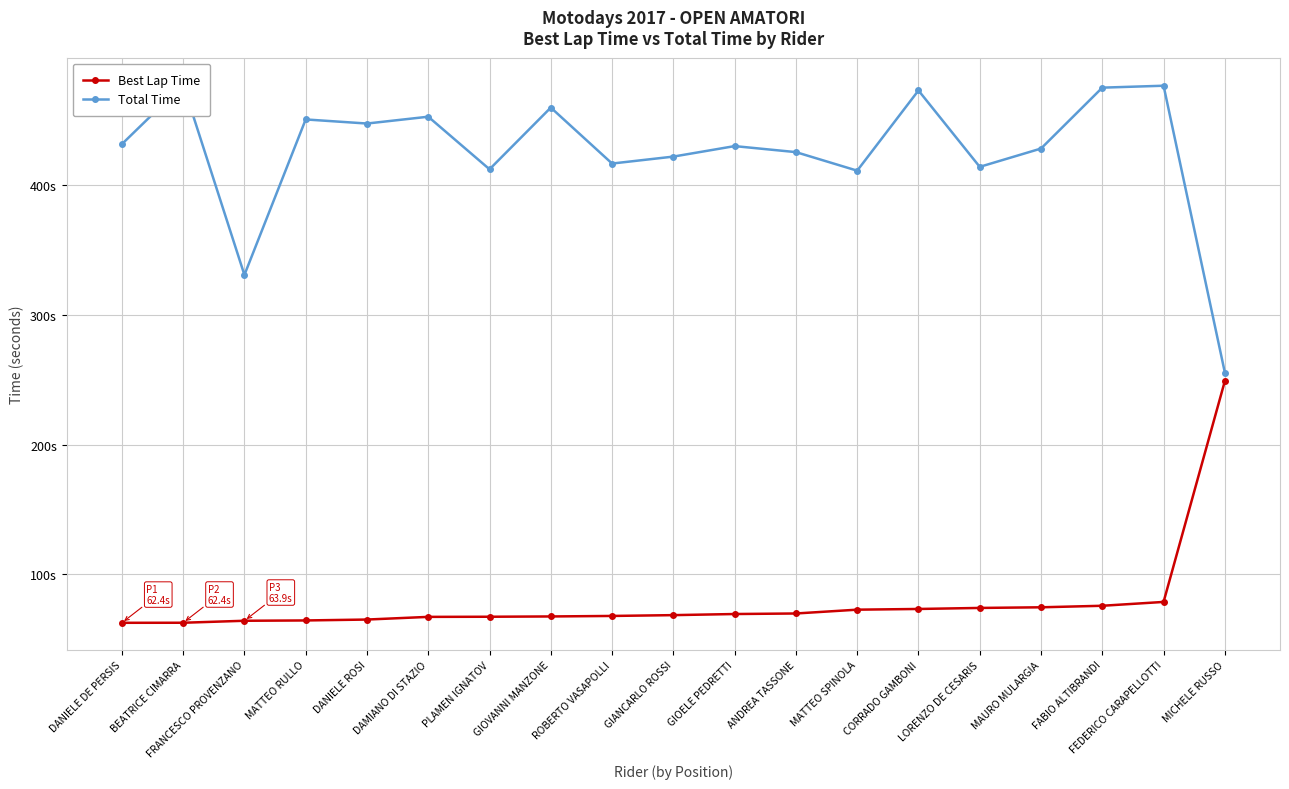

Which series has the largest range (max minus min)?

Total Time